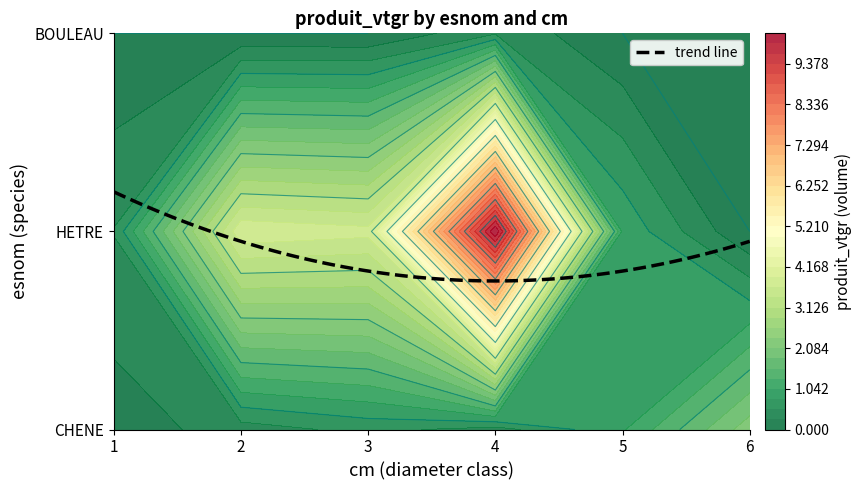

At which label does HETRE first exceed 3?

2